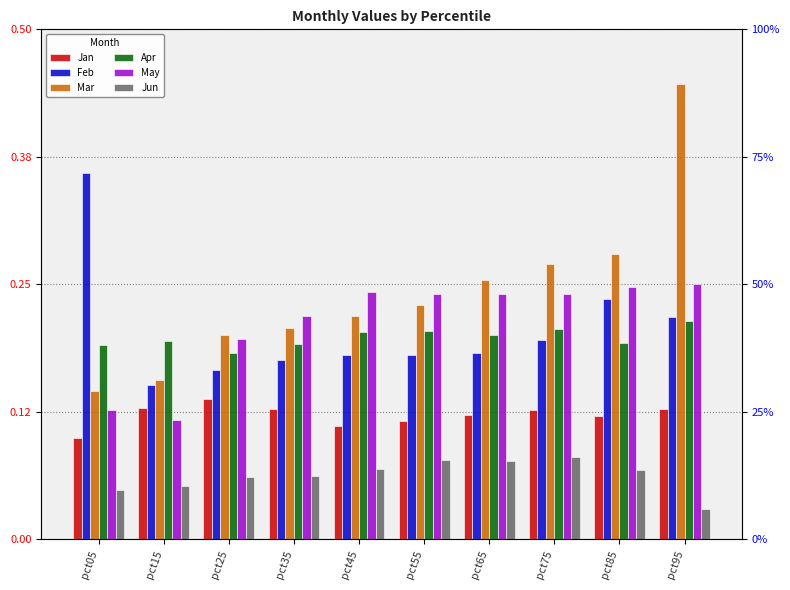

What are all the series names shown in the legend?

Jan, Feb, Mar, Apr, May, Jun